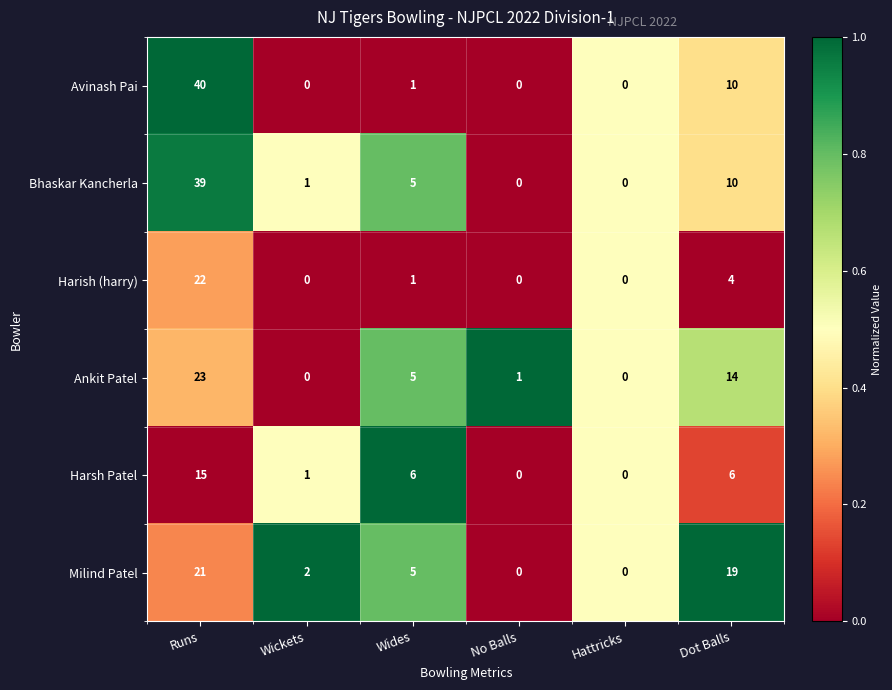

What is the difference between the second highest and second lowest values in the Bhaskar Kancherla series?

10